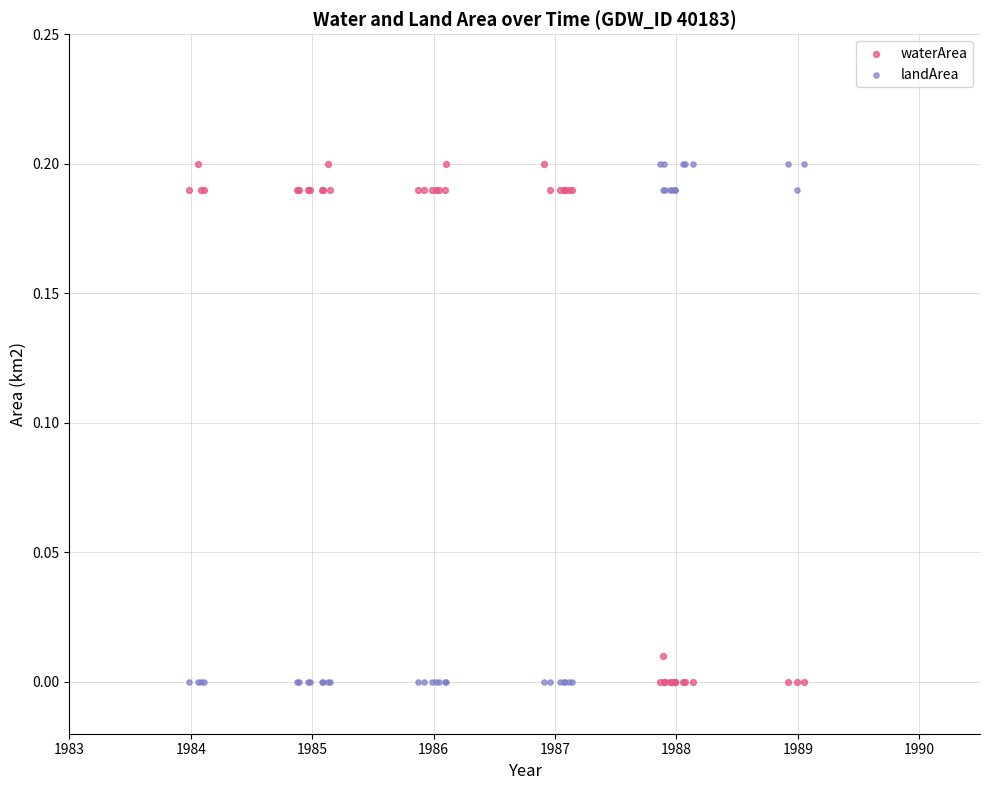

What is the X range (max minus min) for the scatter plot?

5.1